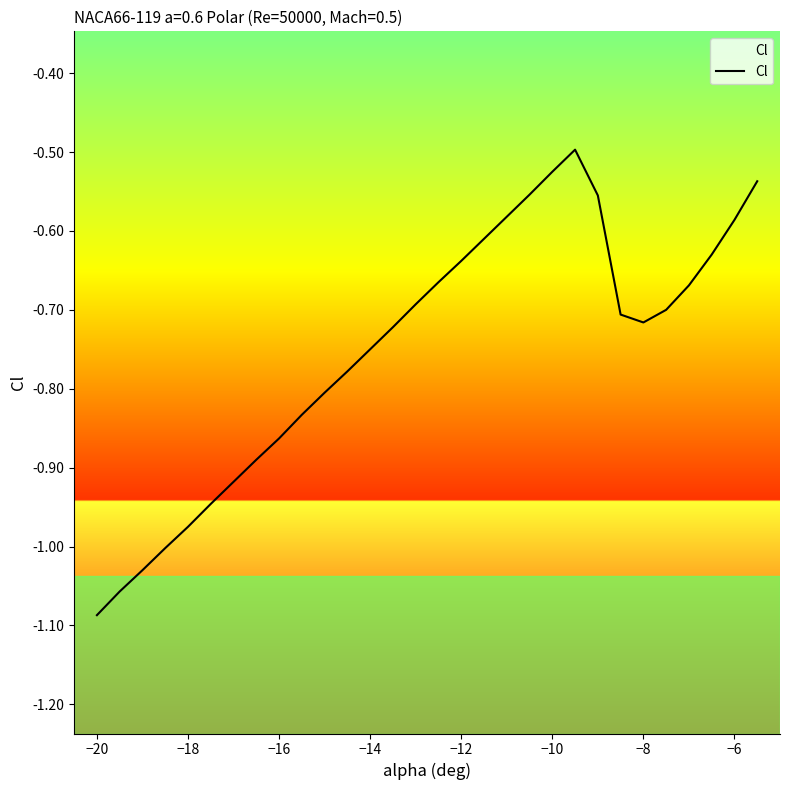

What is the label of the 13th point from the left?

−14